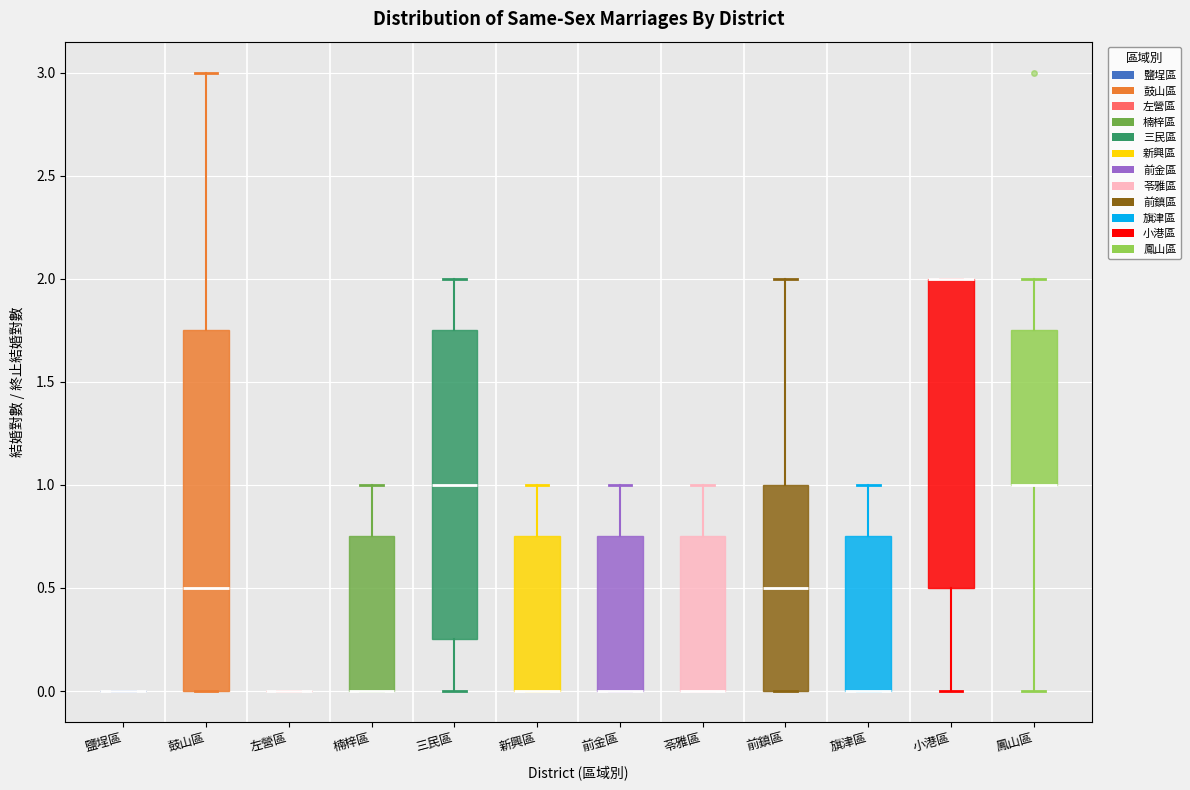

Reading left to right, transcribe this box plot: for each box, give where its median line is, the range the box spans, and where its two whiskers end, as read against the y-axis. The values are not printed on the chart, so give them approximately, as read against the axis.

鹽埕區: box collapsed to a line at 0.00, whiskers 0.00 to 0.00
鼓山區: median 0.50, box 0.00 to 1.75, whiskers 0.00 to 3.00
左營區: box collapsed to a line at 0.00, whiskers 0.00 to 0.00
楠梓區: median 0.00 (drawn on the box's lower edge), box 0.00 to 0.75, whiskers 0.00 to 1.00
三民區: median 1.00, box 0.25 to 1.75, whiskers 0.00 to 2.00
新興區: median 0.00 (drawn on the box's lower edge), box 0.00 to 0.75, whiskers 0.00 to 1.00
前金區: median 0.00 (drawn on the box's lower edge), box 0.00 to 0.75, whiskers 0.00 to 1.00
苓雅區: median 0.00 (drawn on the box's lower edge), box 0.00 to 0.75, whiskers 0.00 to 1.00
前鎮區: median 0.50, box 0.00 to 1.00, whiskers 0.00 to 2.00
旗津區: median 0.00 (drawn on the box's lower edge), box 0.00 to 0.75, whiskers 0.00 to 1.00
小港區: median 2.00 (drawn on the box's upper edge), box 0.50 to 2.00, whiskers 0.00 to 2.00
鳳山區: median 1.00 (drawn on the box's lower edge), box 1.00 to 1.75, whiskers 0.00 to 2.00